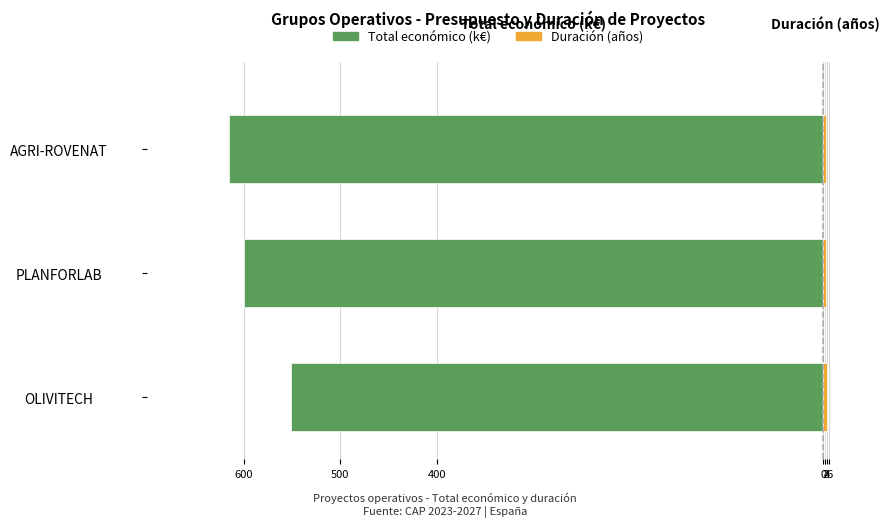

At how many categories does at least one series exceed -368?

3